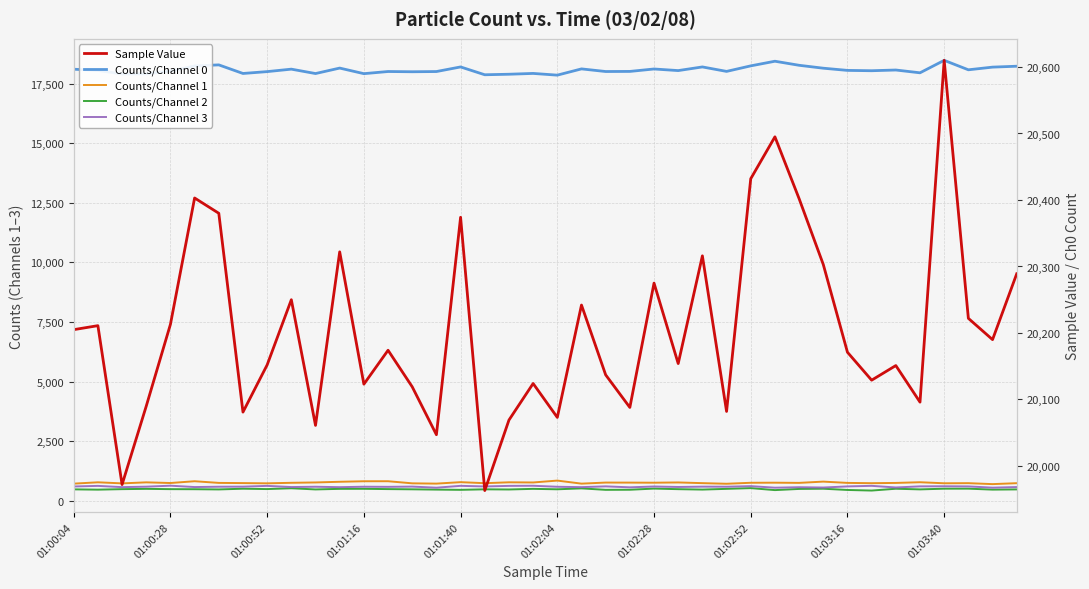

What is the average value of the Counts/Channel 0 series?

18071